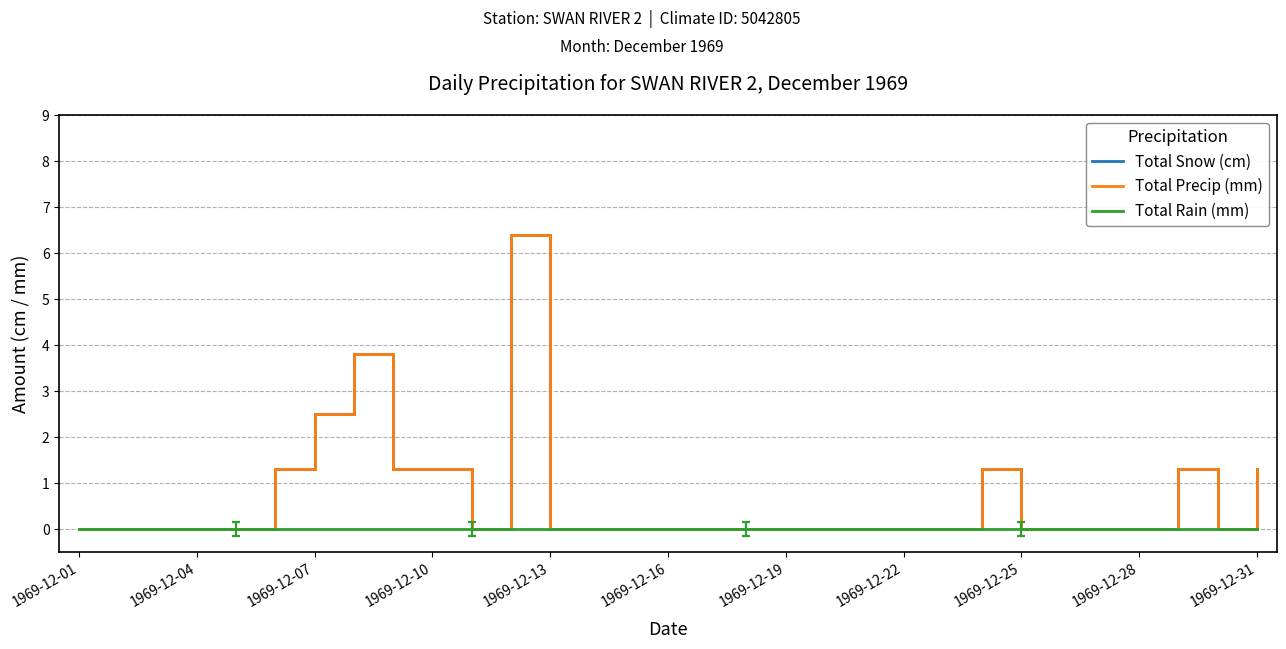

True or false: Total Precip (mm) has more than 0 points higher than both neighbors.

True